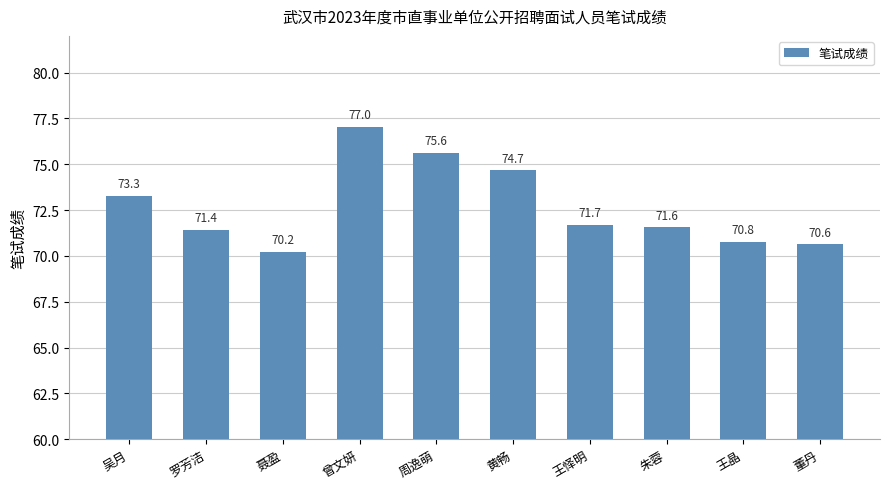

What is the minimum value shown in the chart?

70.2